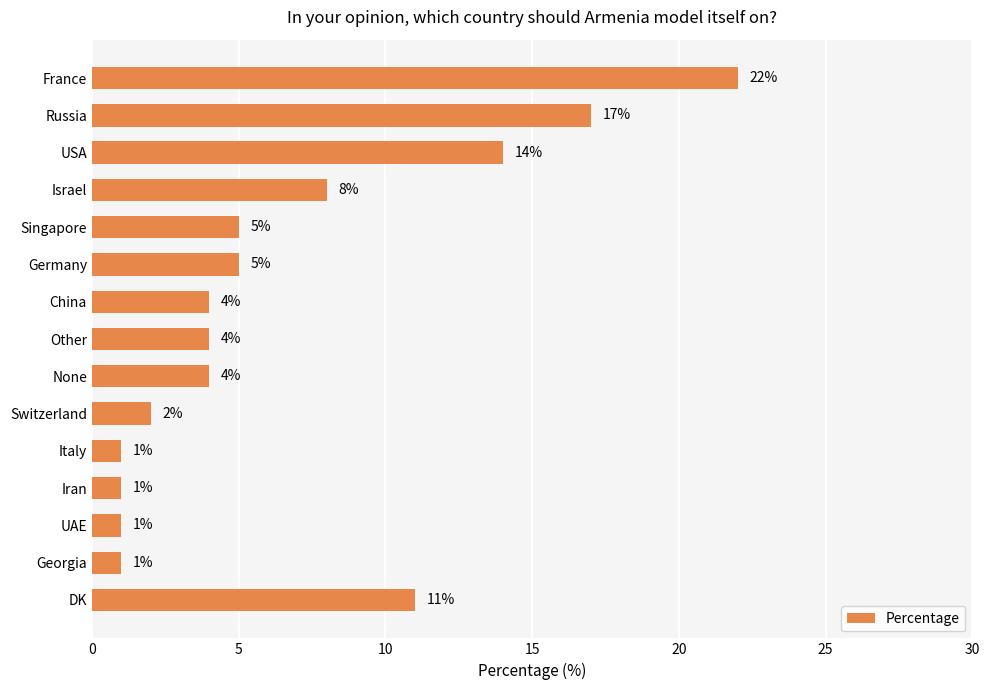

How many data points are less than 4?

5